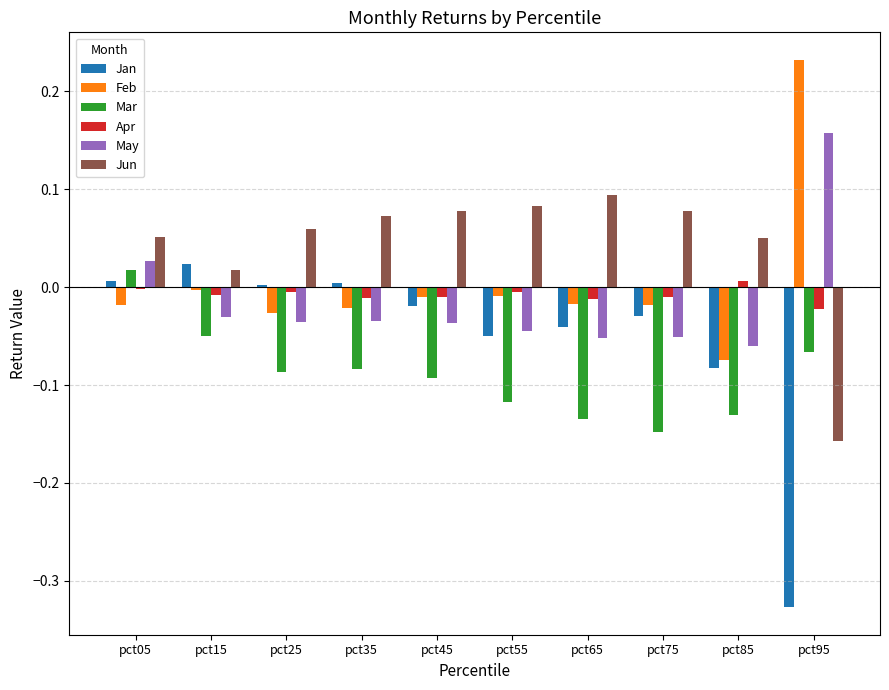

True or false: Jan has a value of -0.0 at pct65.

True